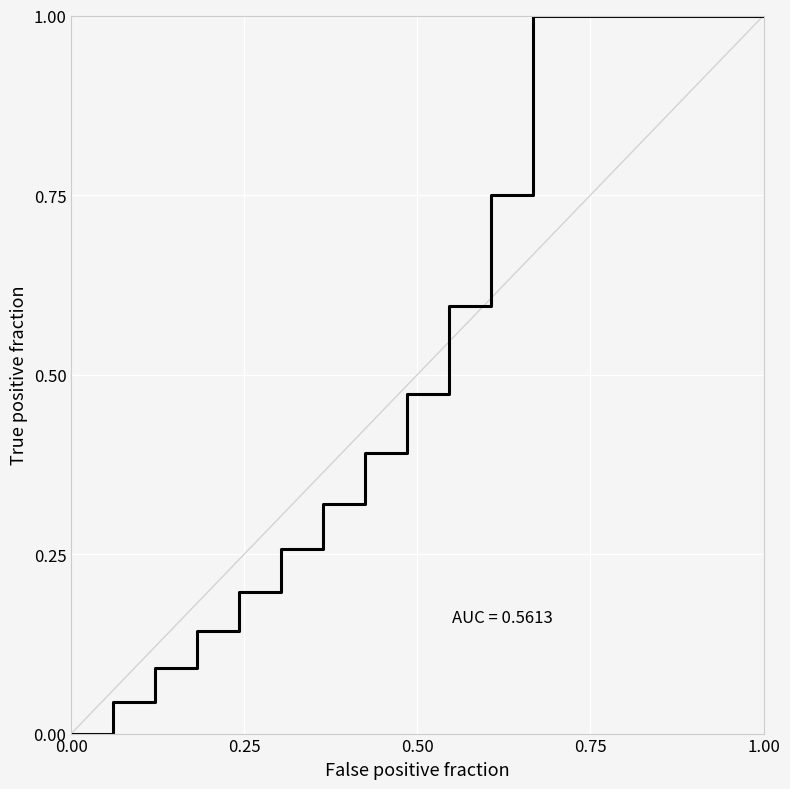

What is the maximum value shown in the chart?

1.0